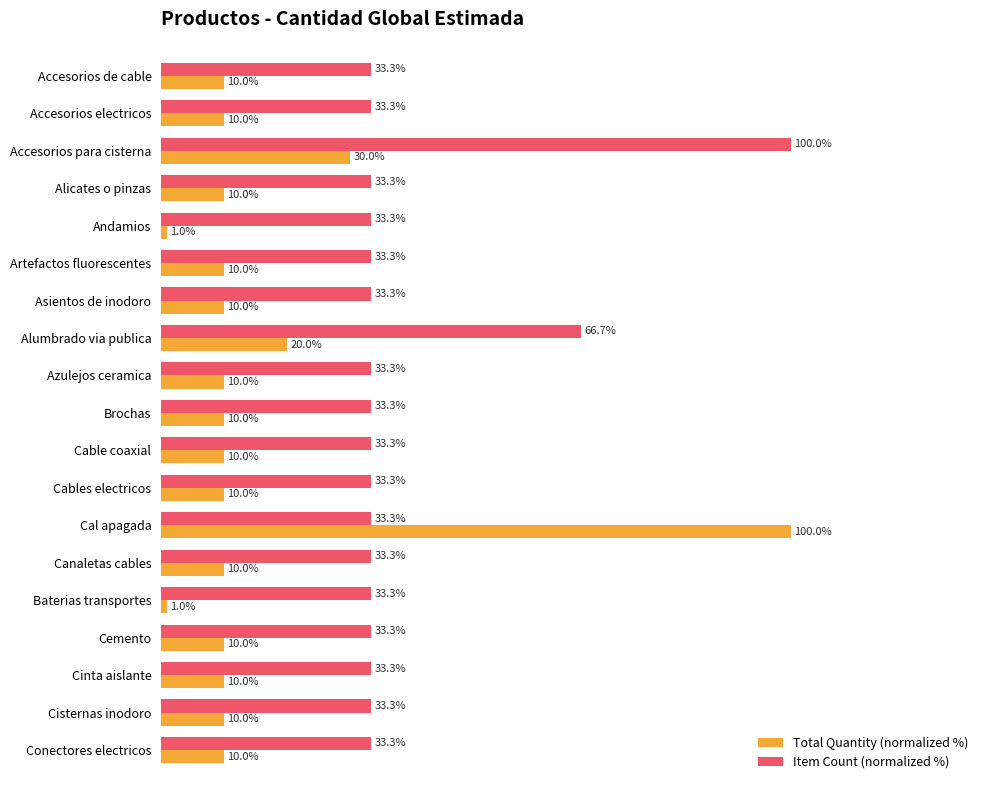

Which series has the widest spread of values?

Total Quantity (normalized %)